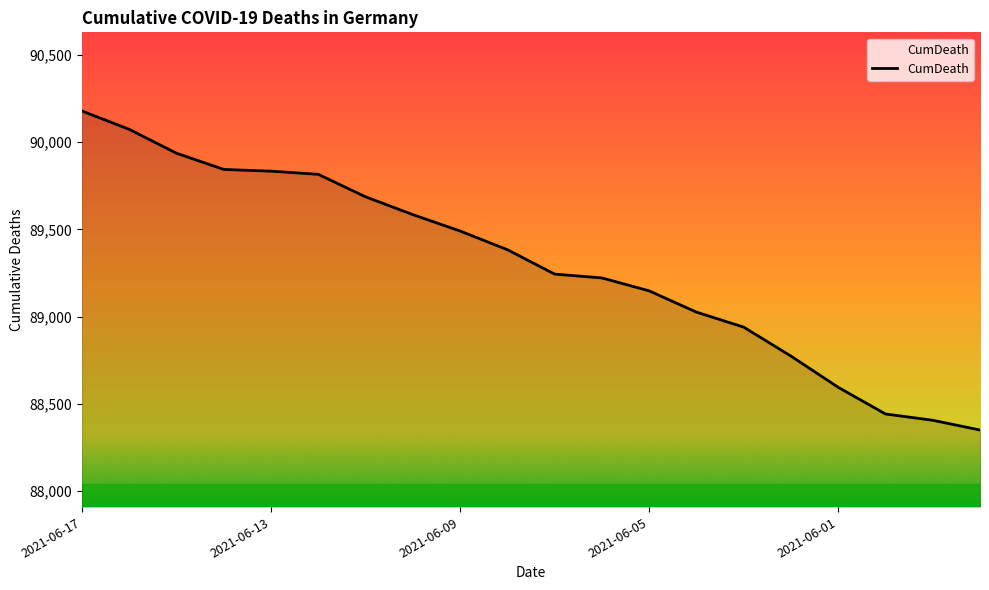

What is the greatest value displayed?

90179